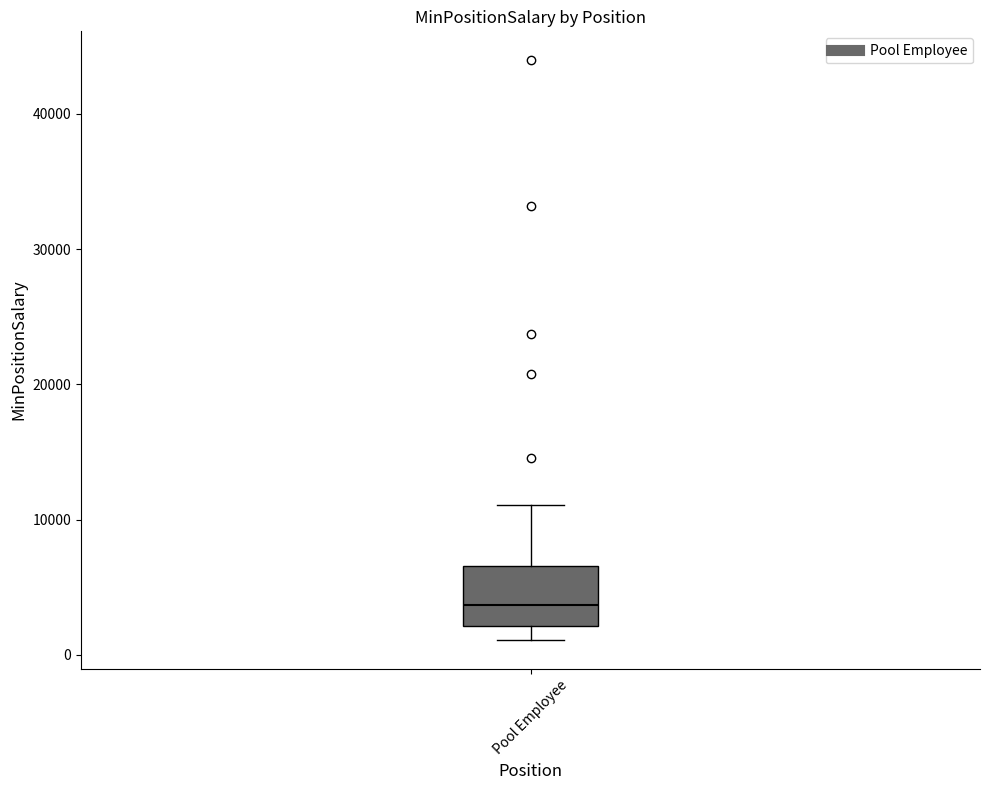

Where does the median line of the box for Pool Employee sit on the y-axis? The values are not printed on the chart, so give them approximately, as read against the axis.

4000